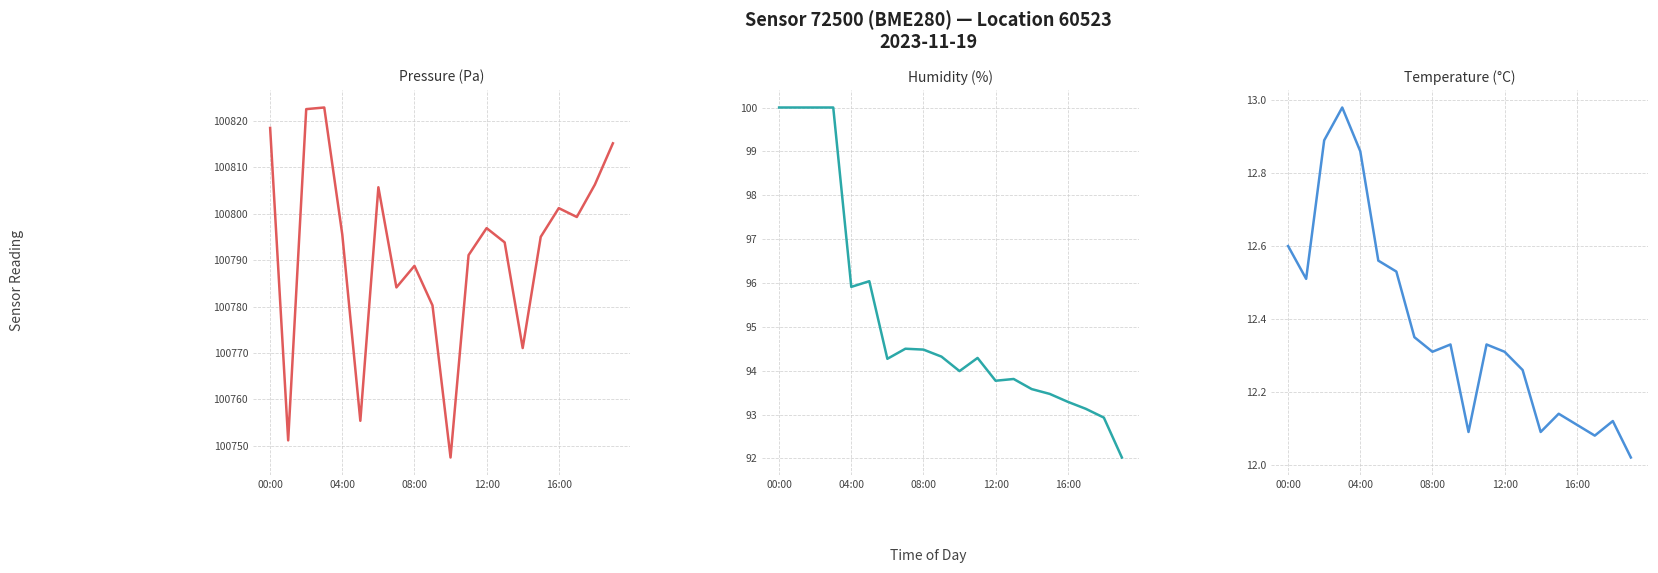

Does the chart have visible grid lines?

Yes